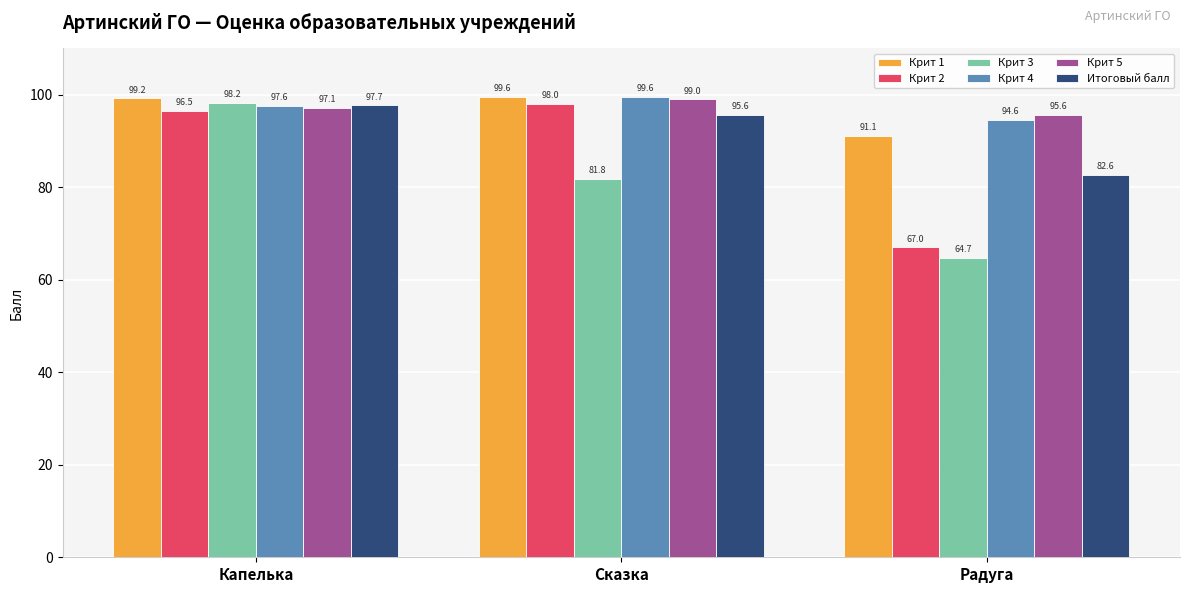

What is the label of the 3rd bar from the right?

Капелька